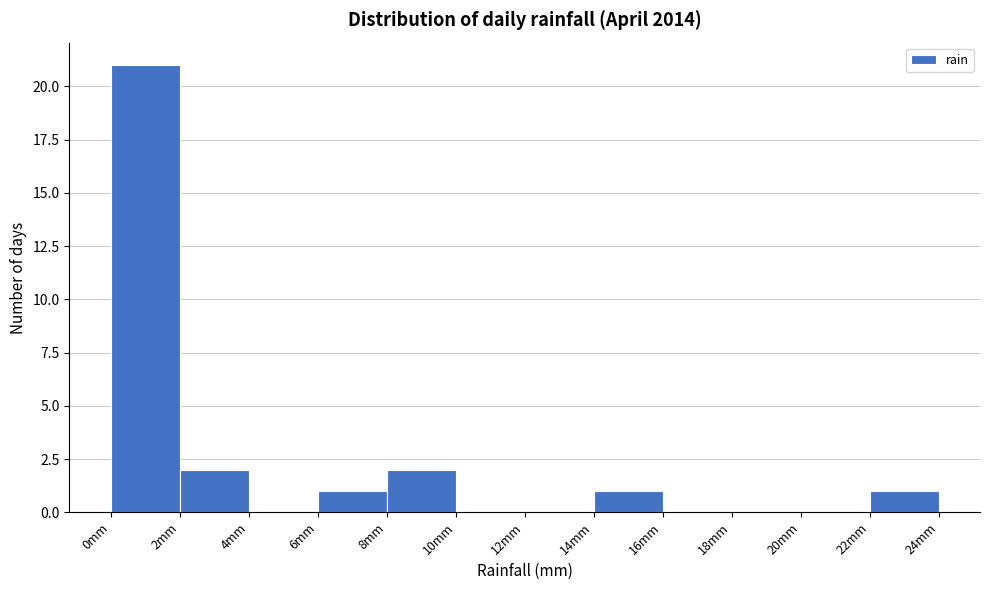

Reading left to right, list every bar in this chart as the range it spans on the x-axis followed by its height. The values are not printed on the chart, so give them approximately, as read against the axis.

0 to 2: 21
2 to 4: 2
4 to 6: 0
6 to 8: 1
8 to 10: 2
10 to 12: 0
12 to 14: 0
14 to 16: 1
16 to 18: 0
18 to 20: 0
20 to 22: 0
22 to 24: 1